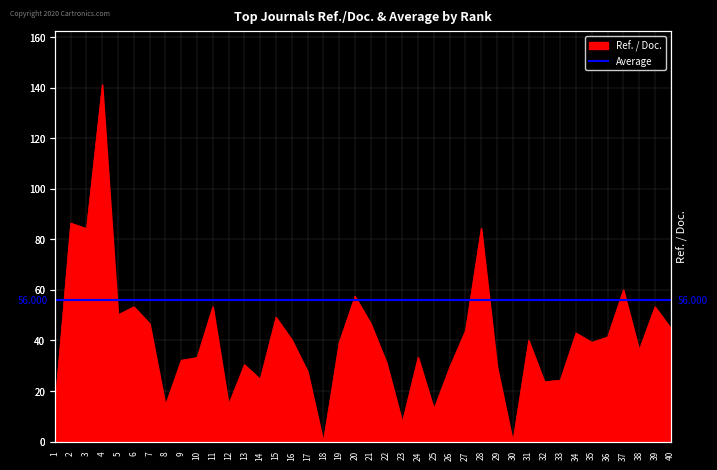

Count the number of categories in the chart.

40